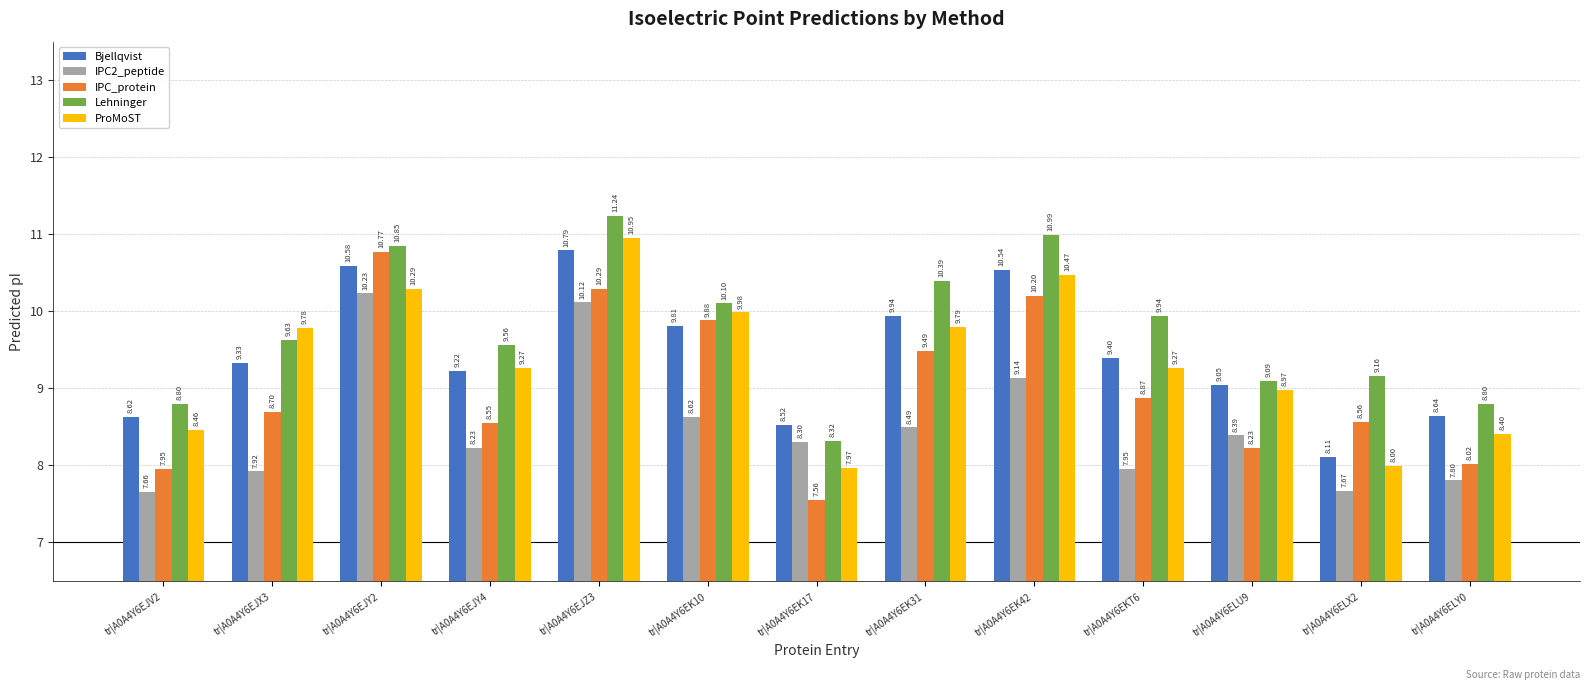

Which series has the largest range (max minus min)?

IPC_protein